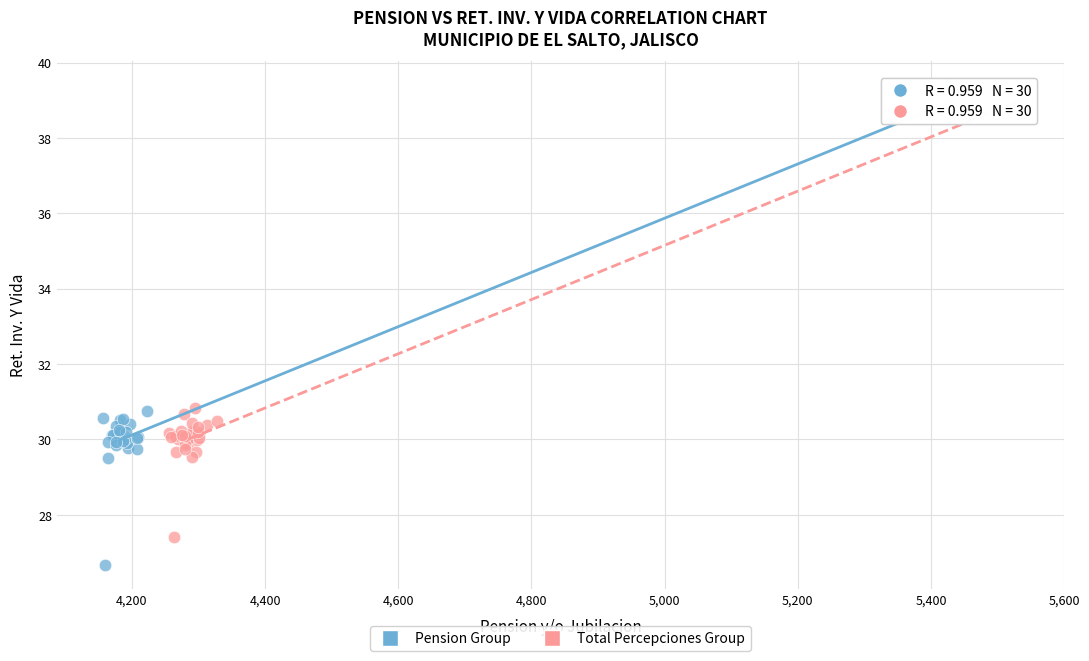

Which series reaches the maximum Y coordinate?

Pension Group